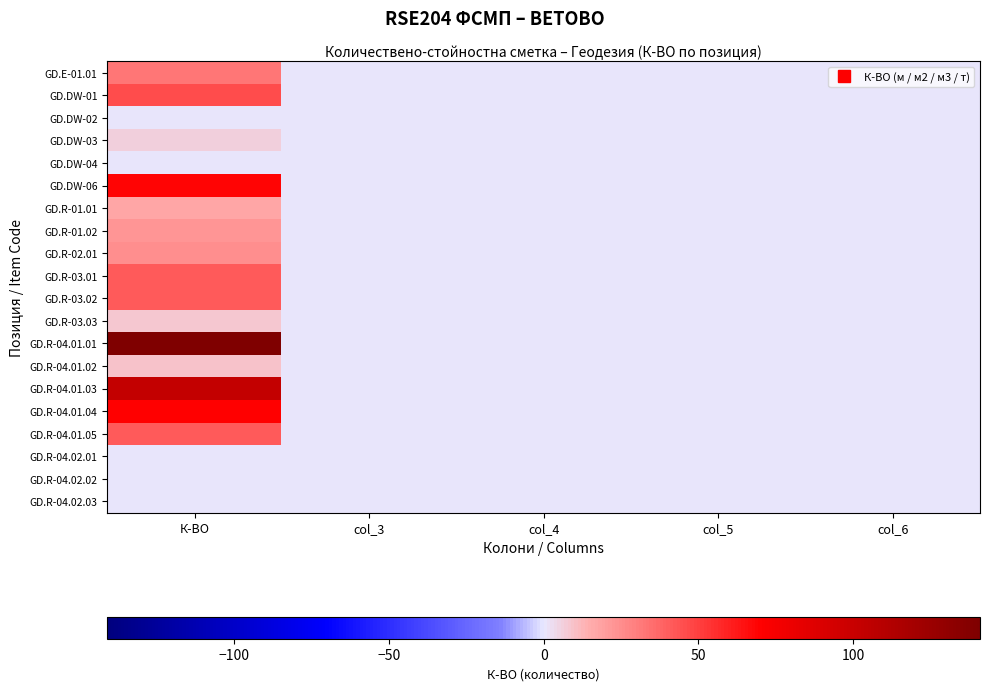

Which label corresponds to the largest value in the chart?

К-ВО